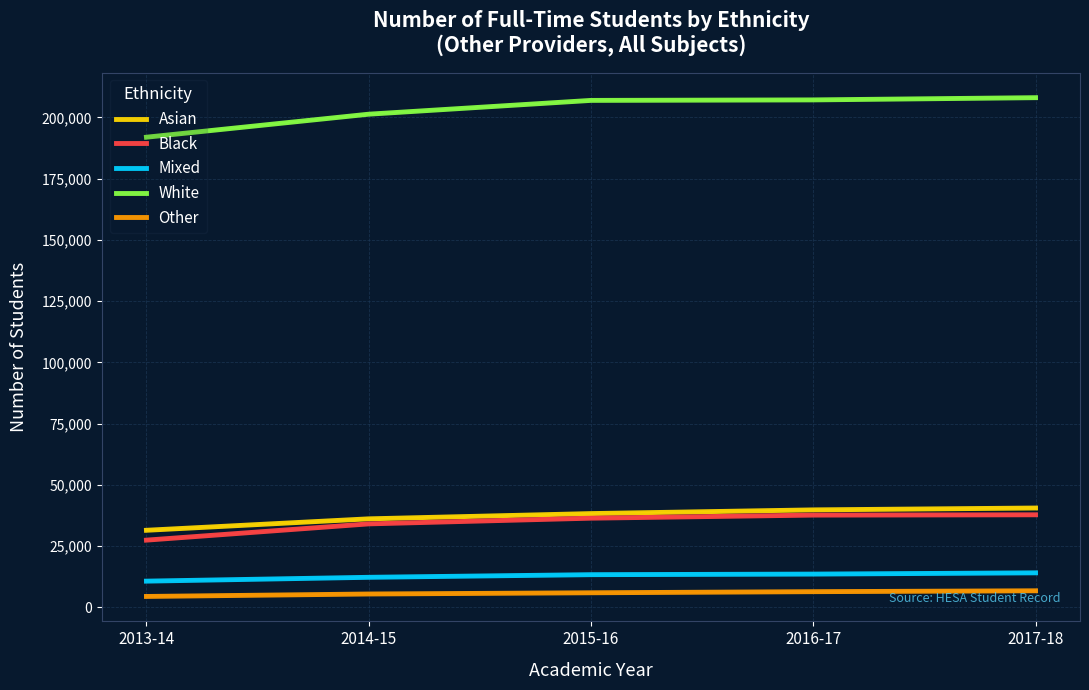

Is the value of Other at 2017-18 greater than the value of Asian at 2014-15?

No